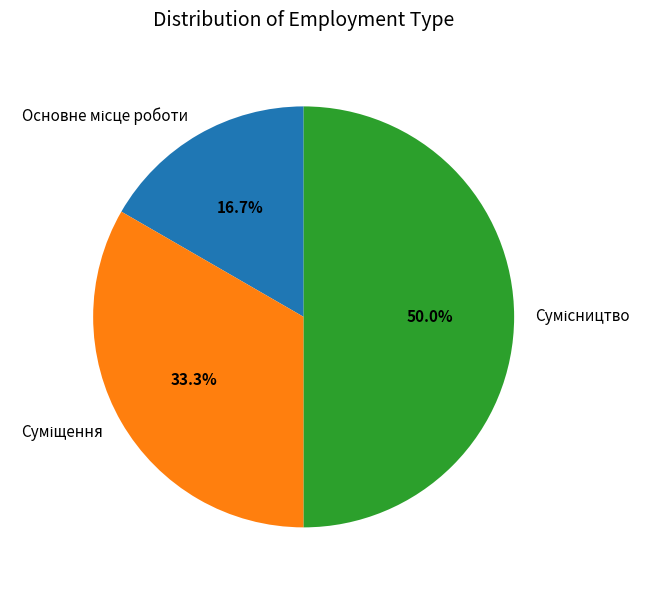

To the nearest percent, what is the difference between the Основне місце роботи and Сумісництво slice percentages?

33%